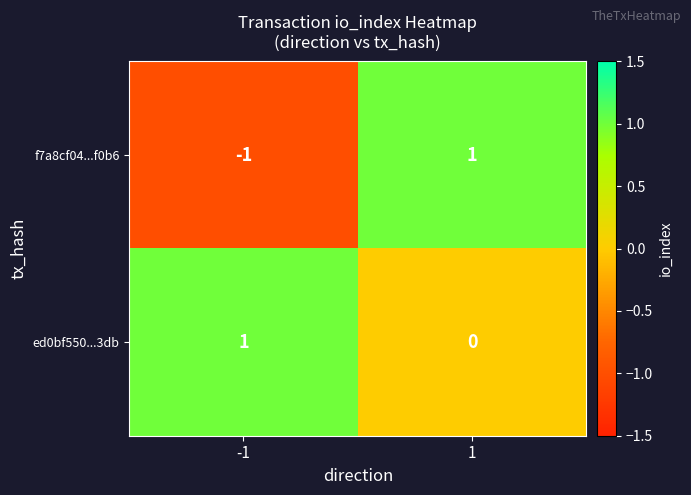

The f7a8cf04...f0b6 series shows 1 at 1. True or false?

True